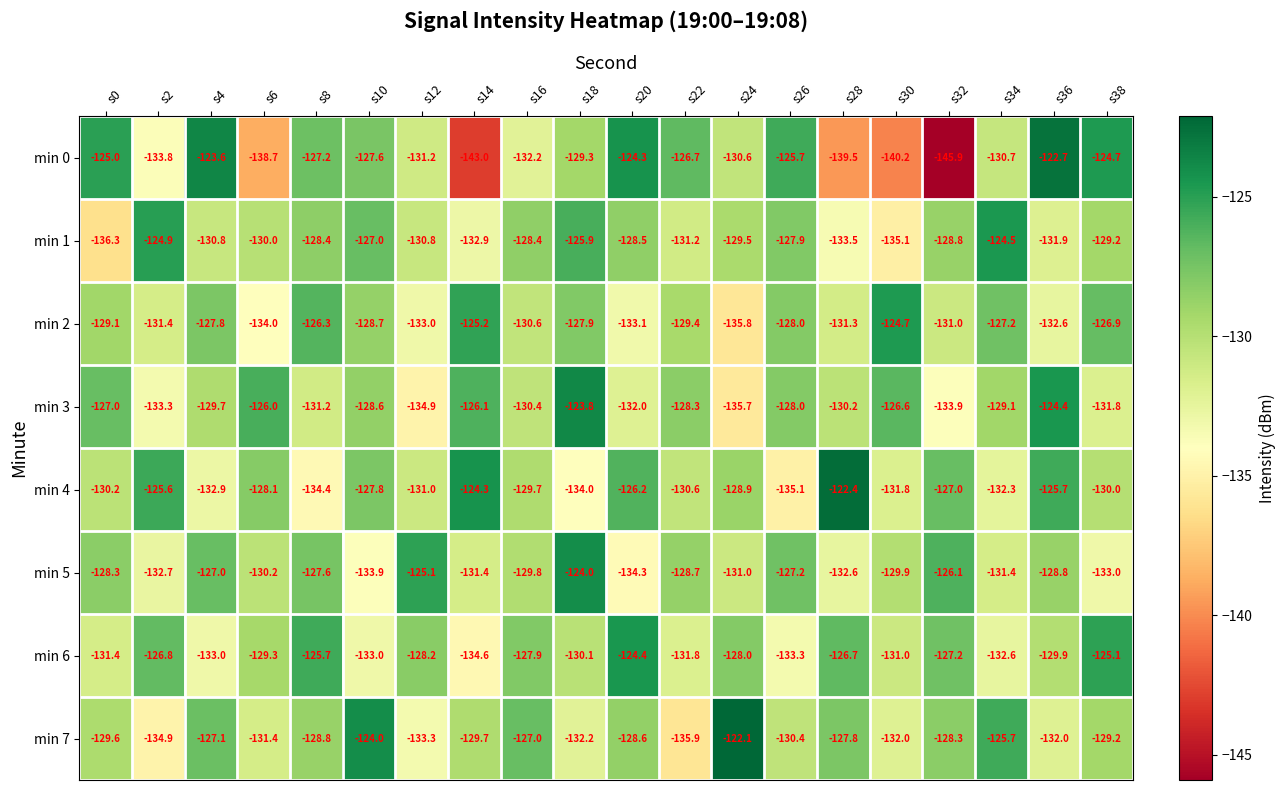

What is the lowest value of the min 5 series?

-134.3